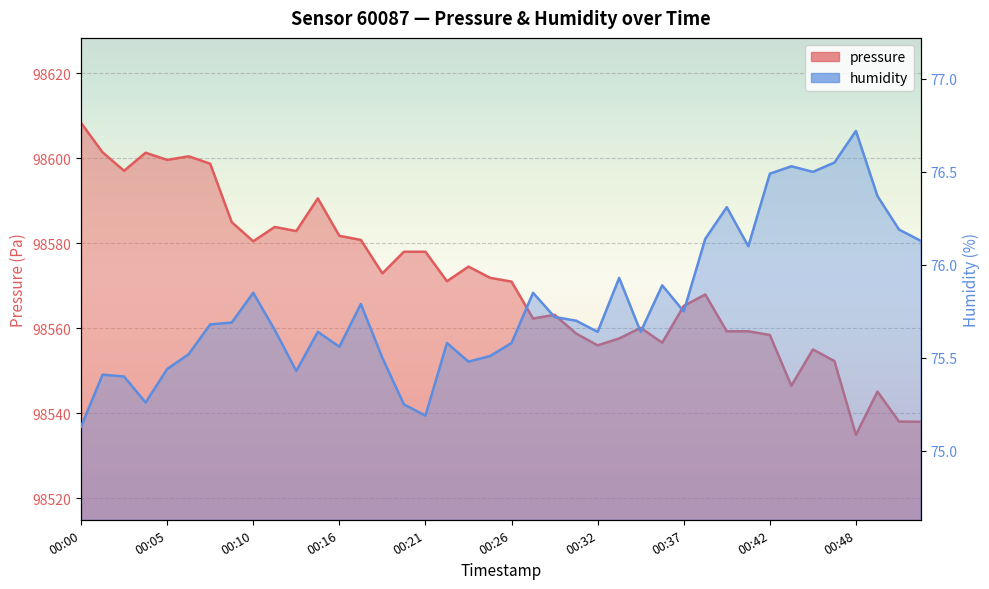

The value of humidity at 00:36 is 75.9. True or false?

True